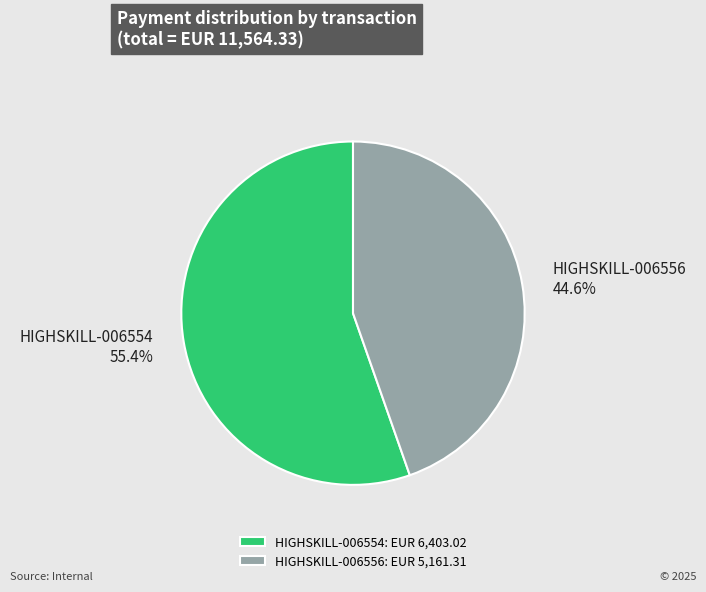

To the nearest percent, what is the difference between the largest and smallest slice percentages?

11%